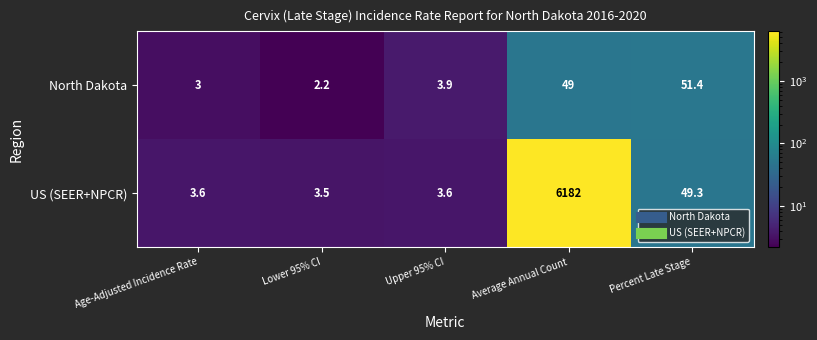

True or false: US (SEER+NPCR) has a value of 70.9 at Percent Late Stage.

False